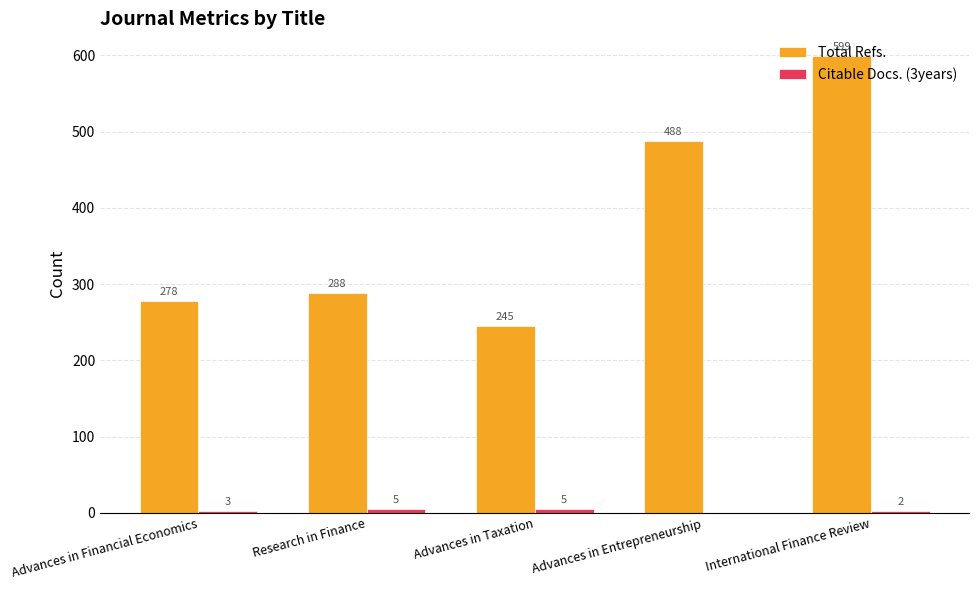

What is the sum of the Total Refs. values at Advances in Entrepreneurship and Research in Finance?

776